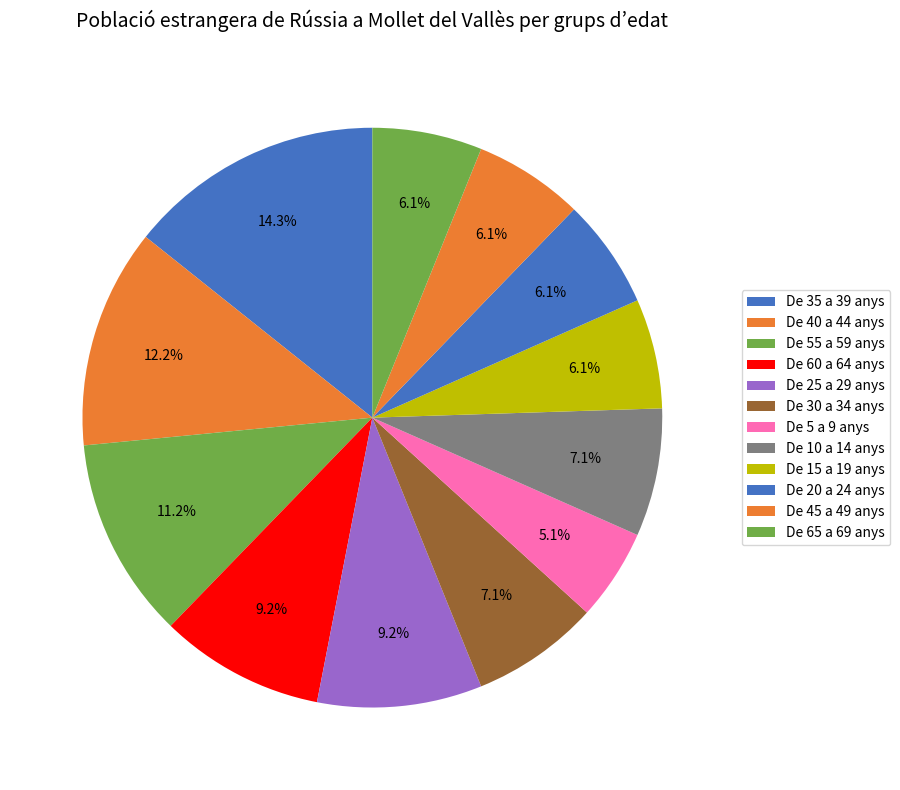

What percentage is the De 40 a 44 anys slice, to the nearest percent?

12%